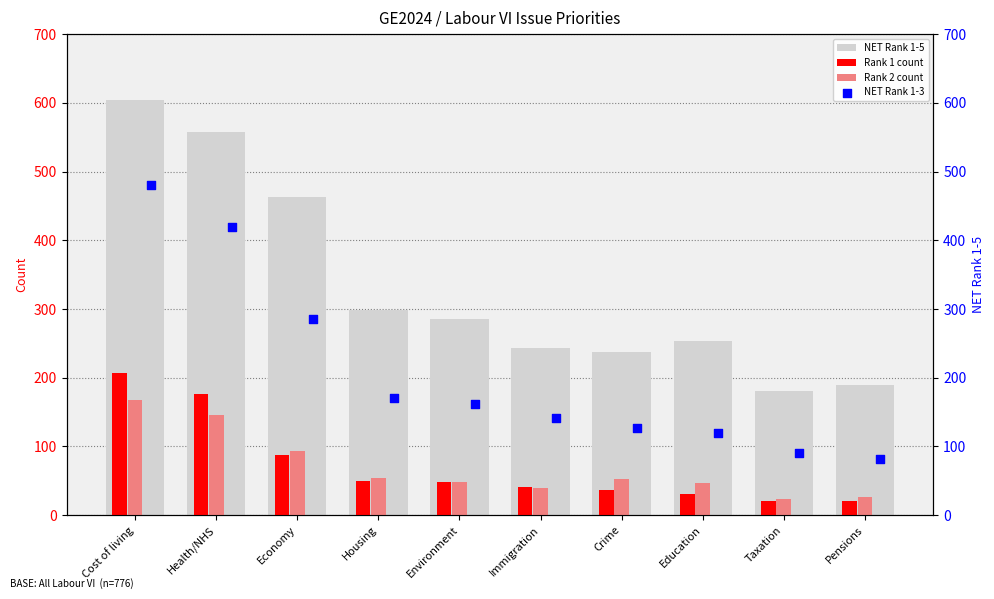

What are all the series names shown in the legend?

NET Rank 1-5, Rank 1 count, Rank 2 count, NET Rank 1-3